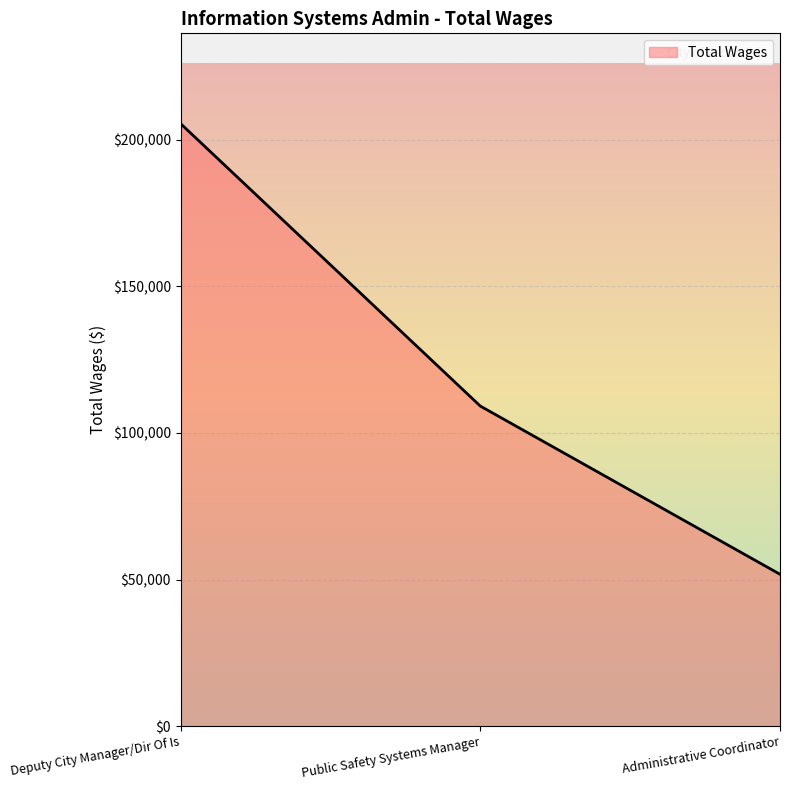

Is it true that the value at Deputy City Manager/Dir Of Is is 205529?

True